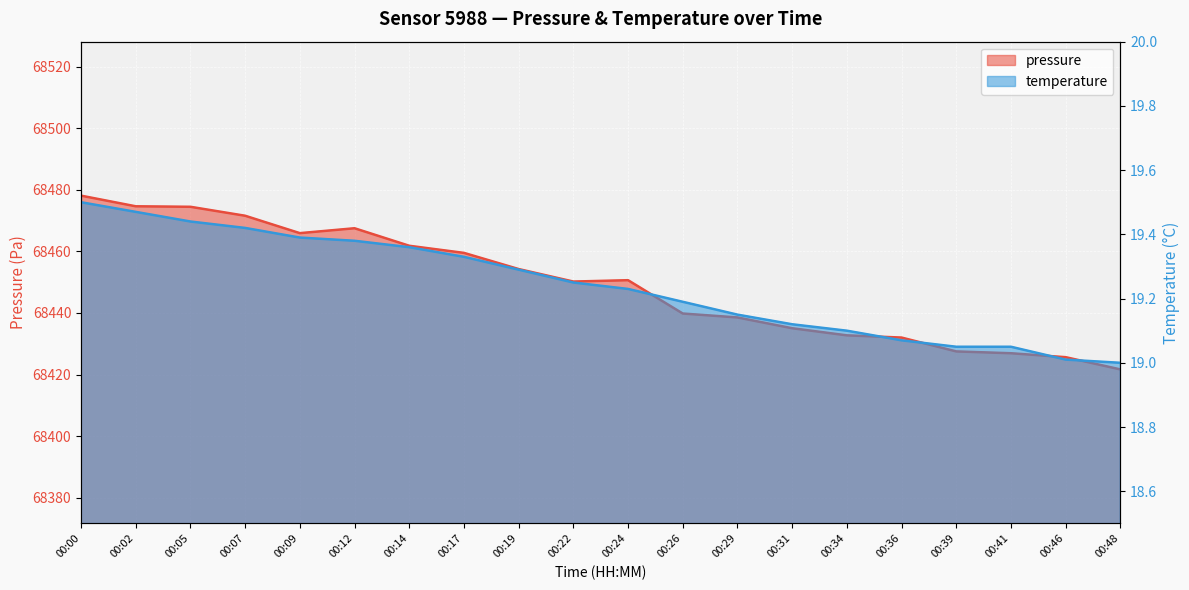

At which label does pressure first exceed 68450?

00:00